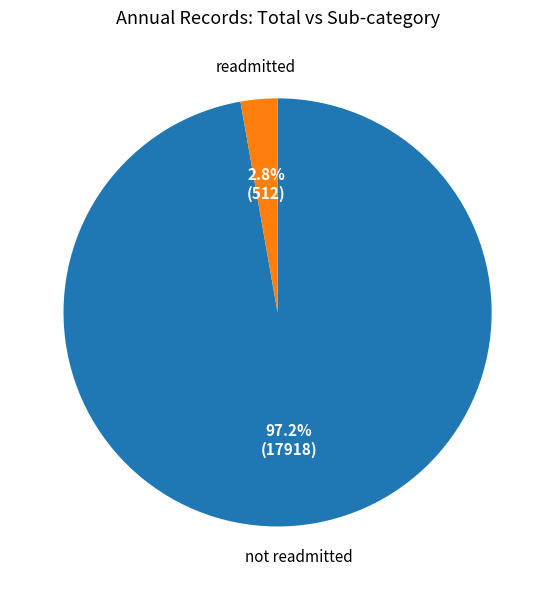

Count the number of slices in the pie.

2